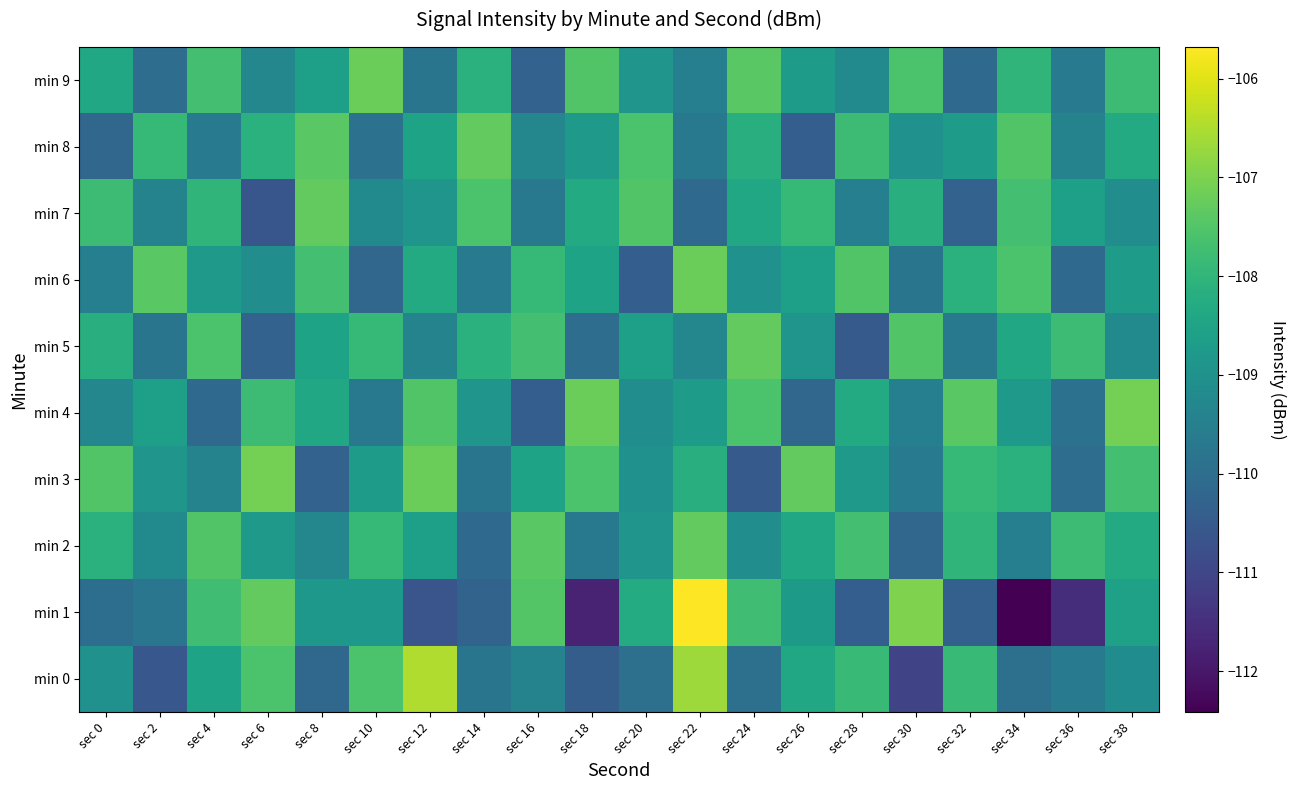

What is the total value across all series at sec 12?

-1085.3